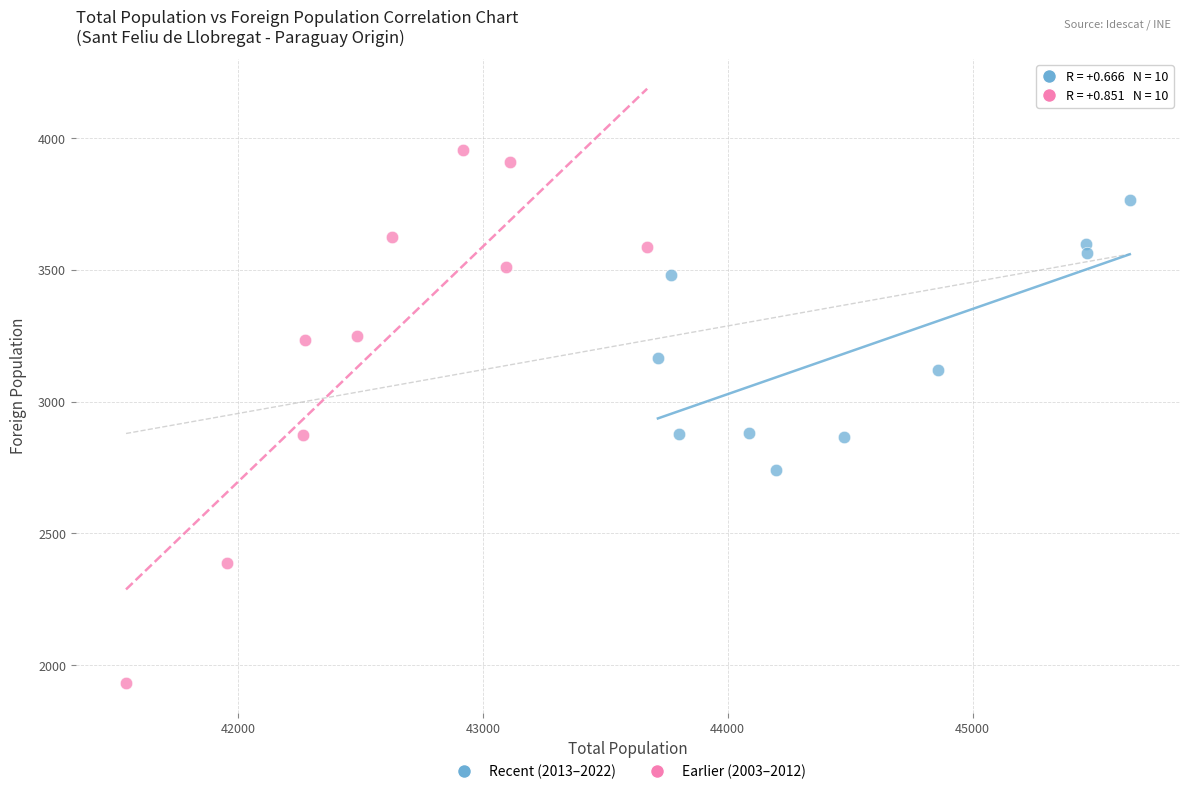

Which series reaches the maximum Y coordinate?

Earlier (2003–2012)